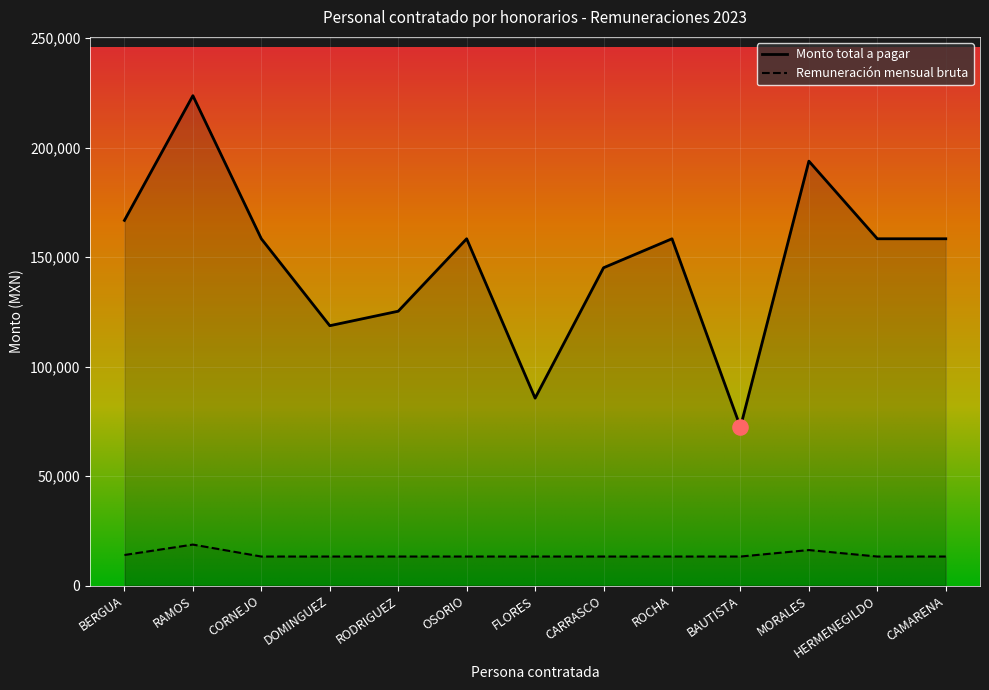

At which category is the sum across all series the highest?

RAMOS